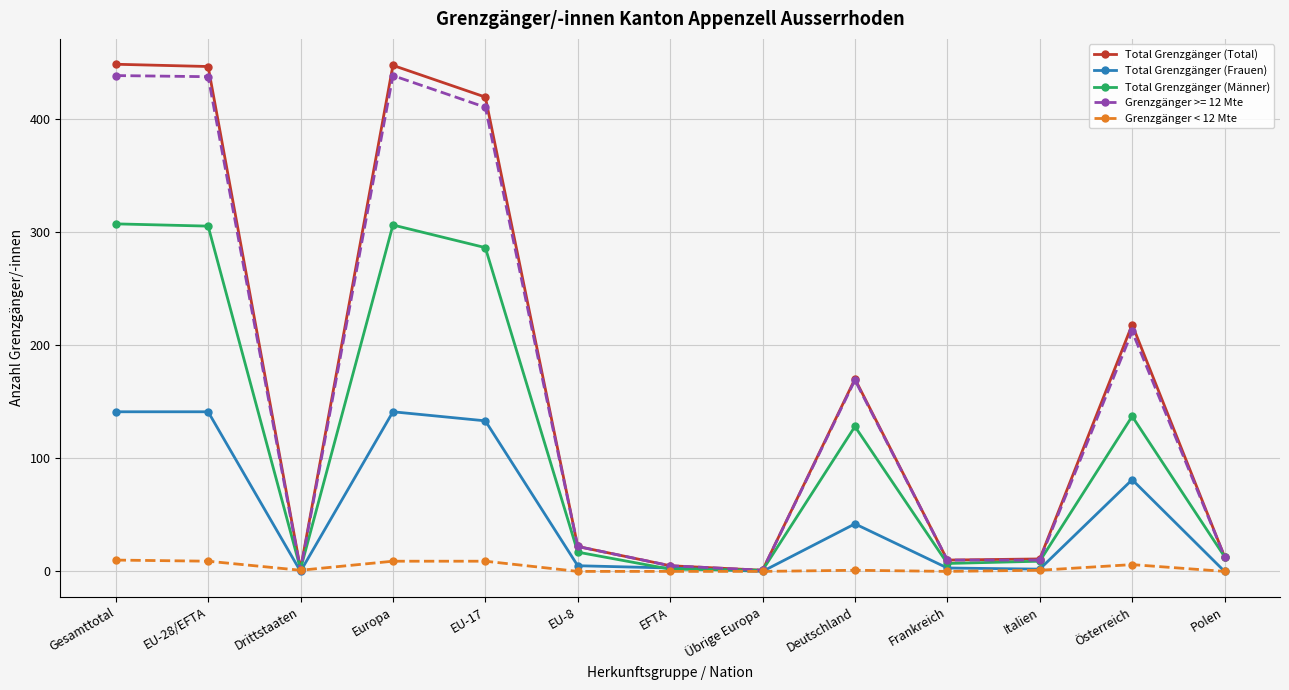

True or false: Grenzgänger >= 12 Mte has more than 0 interior local peaks.

True